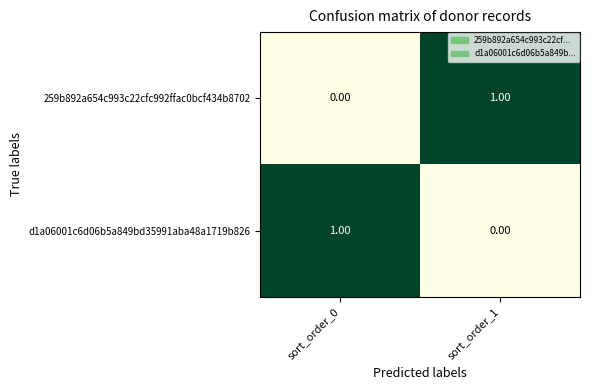

Rank the series at sort_order_0 from lowest to highest value.

259b892a654c993c22cfc992ffac0bcf434b8702, d1a06001c6d06b5a849bd35991aba48a1719b826